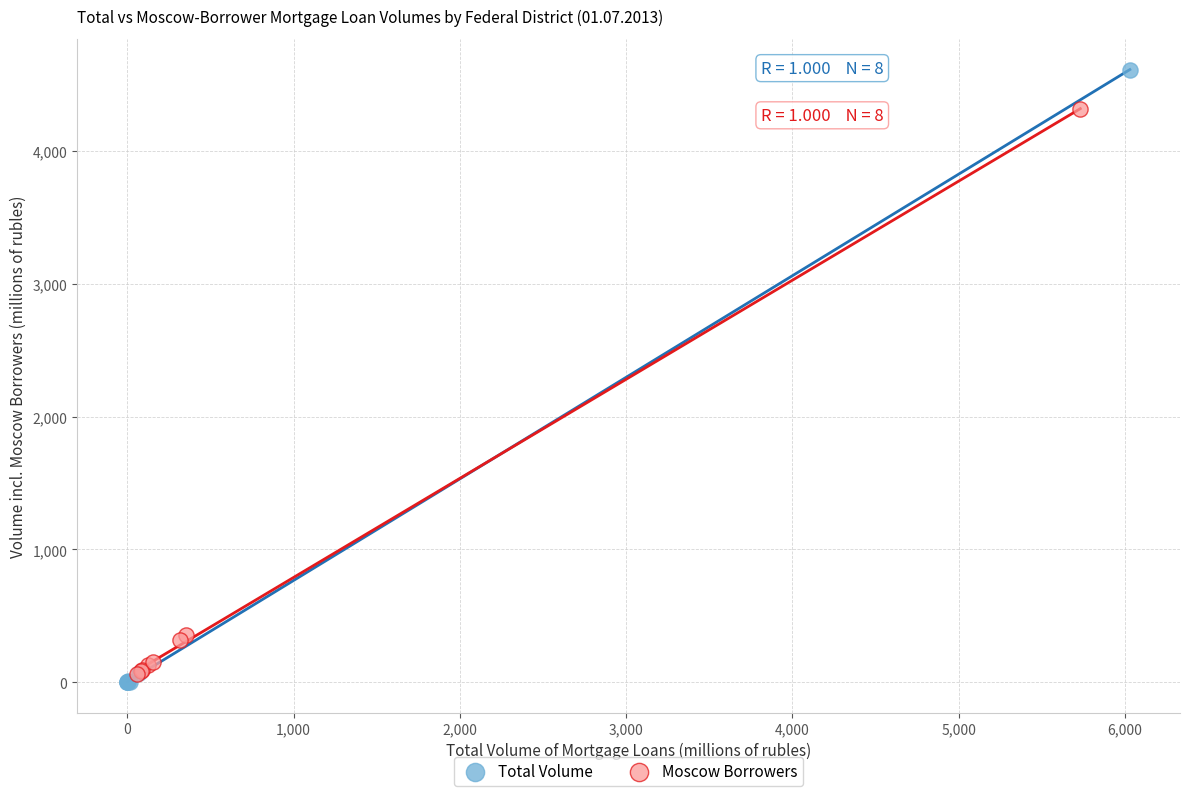

Which series has the widest spread of Y values?

Total Volume